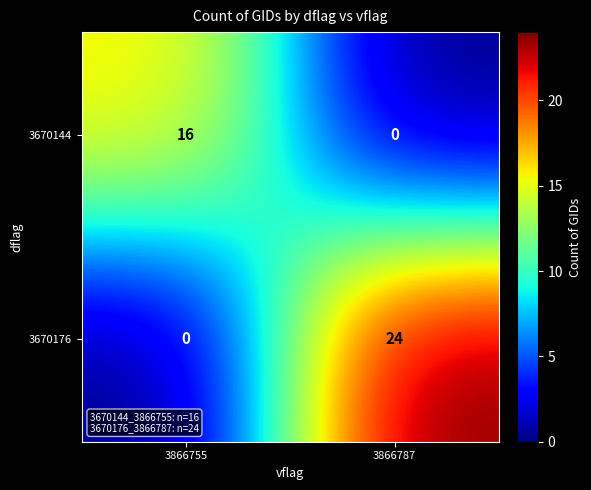

What is the difference between the maximum and minimum values in the 3670144 series?

16